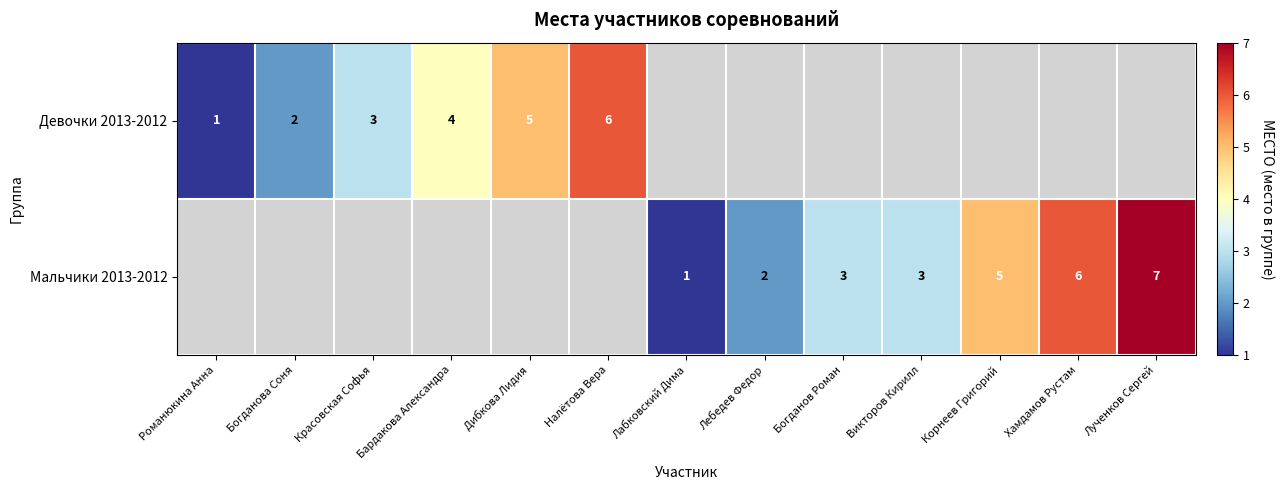

What is the difference between the Мальчики 2013-2012 values at Лученков Сергей and Лабковский Дима?

6